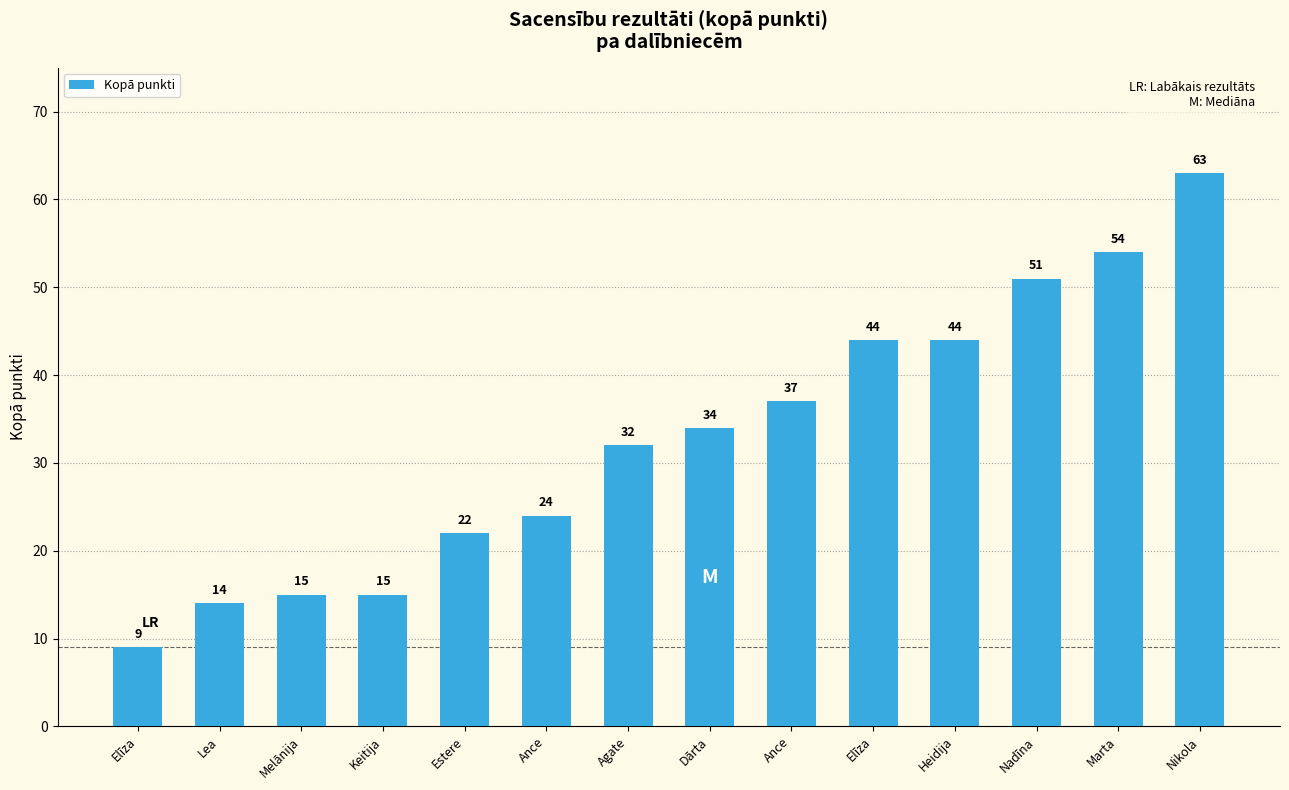

What is the label of the 12th bar from the left?

Nadīna